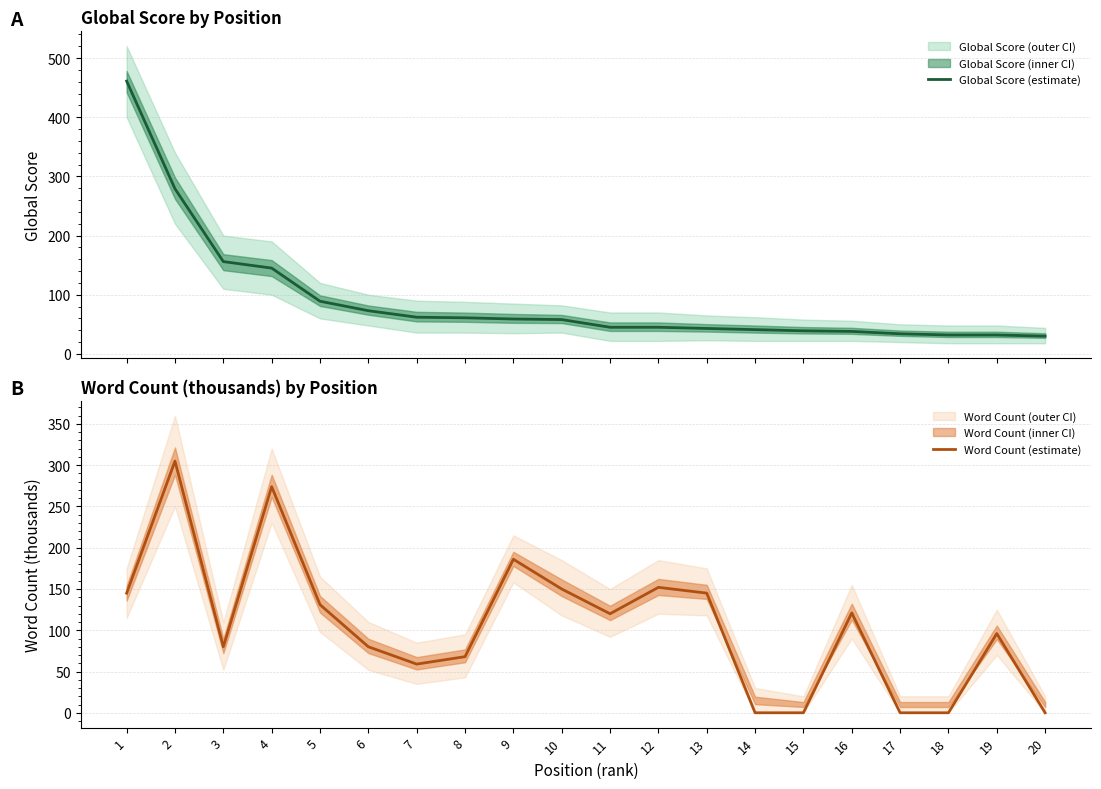

Which series ends up on top after the final intersection of Global Score (estimate) and Word Count (estimate)?

Global Score (estimate)